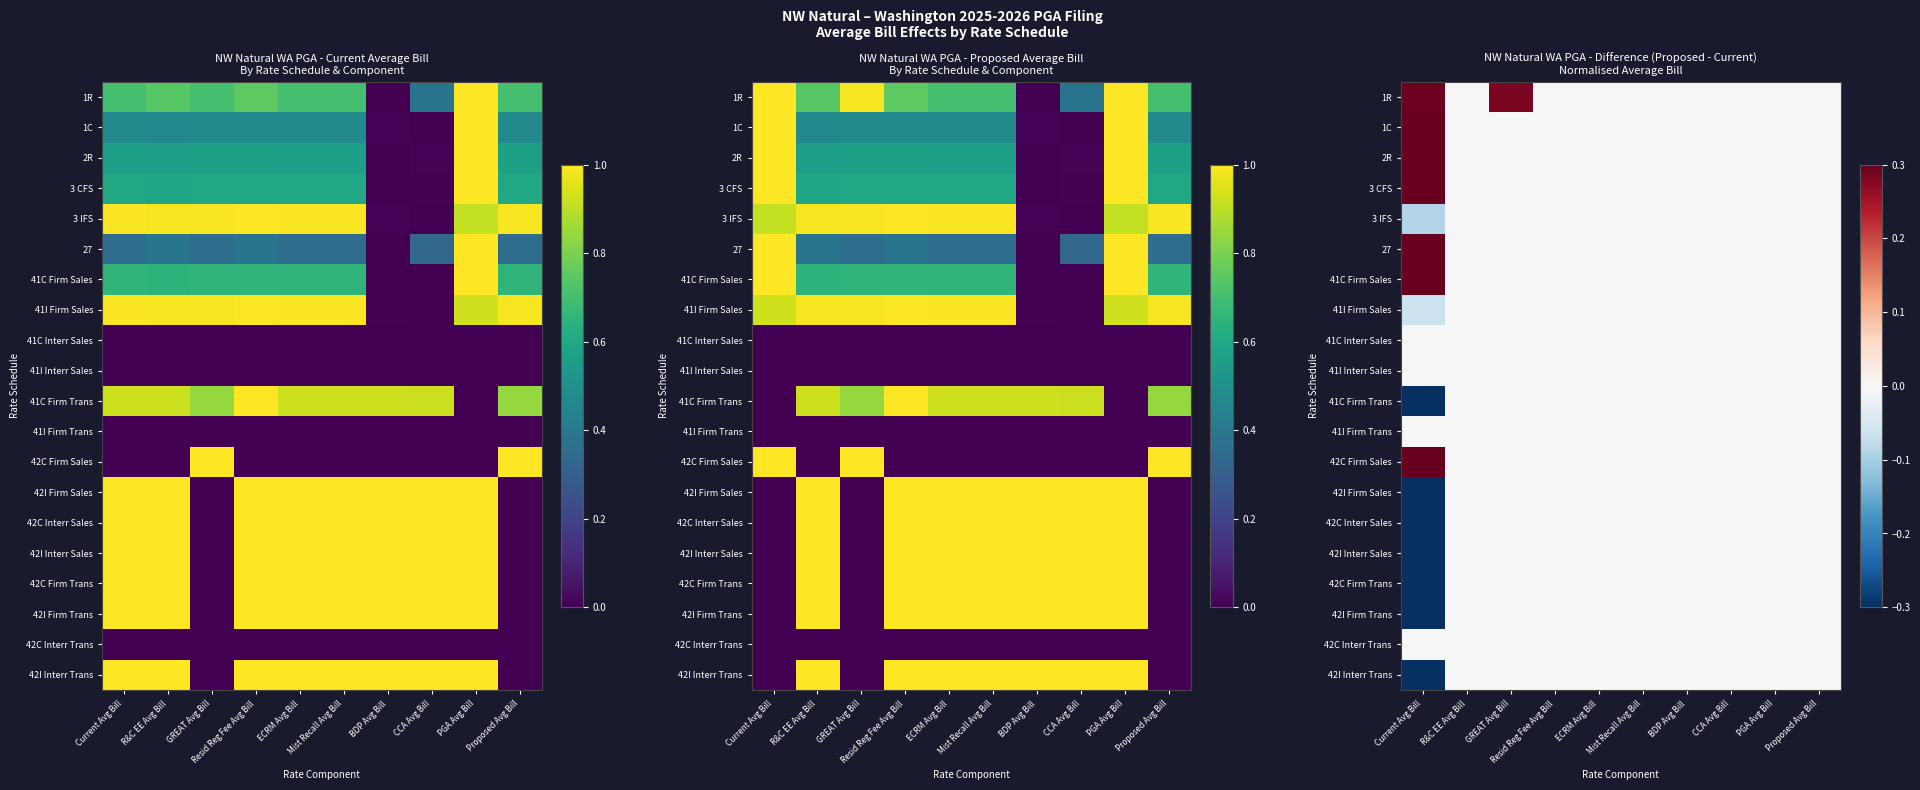

What is the difference between the maximum and minimum values in the 42I Firm Trans series?

1.0